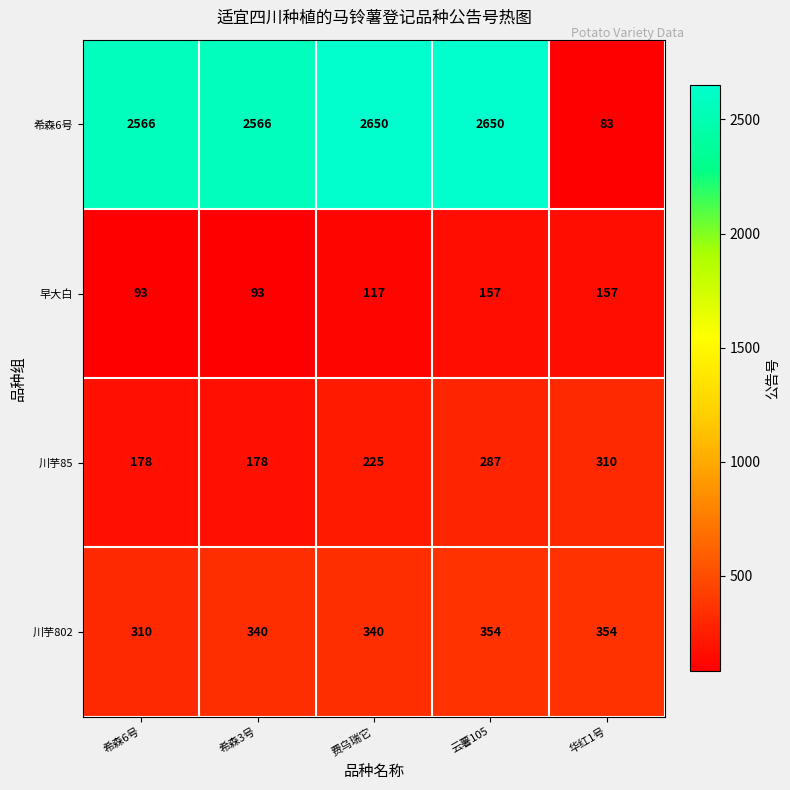

At which label is 川芋85 closest to 244?

费乌瑞它